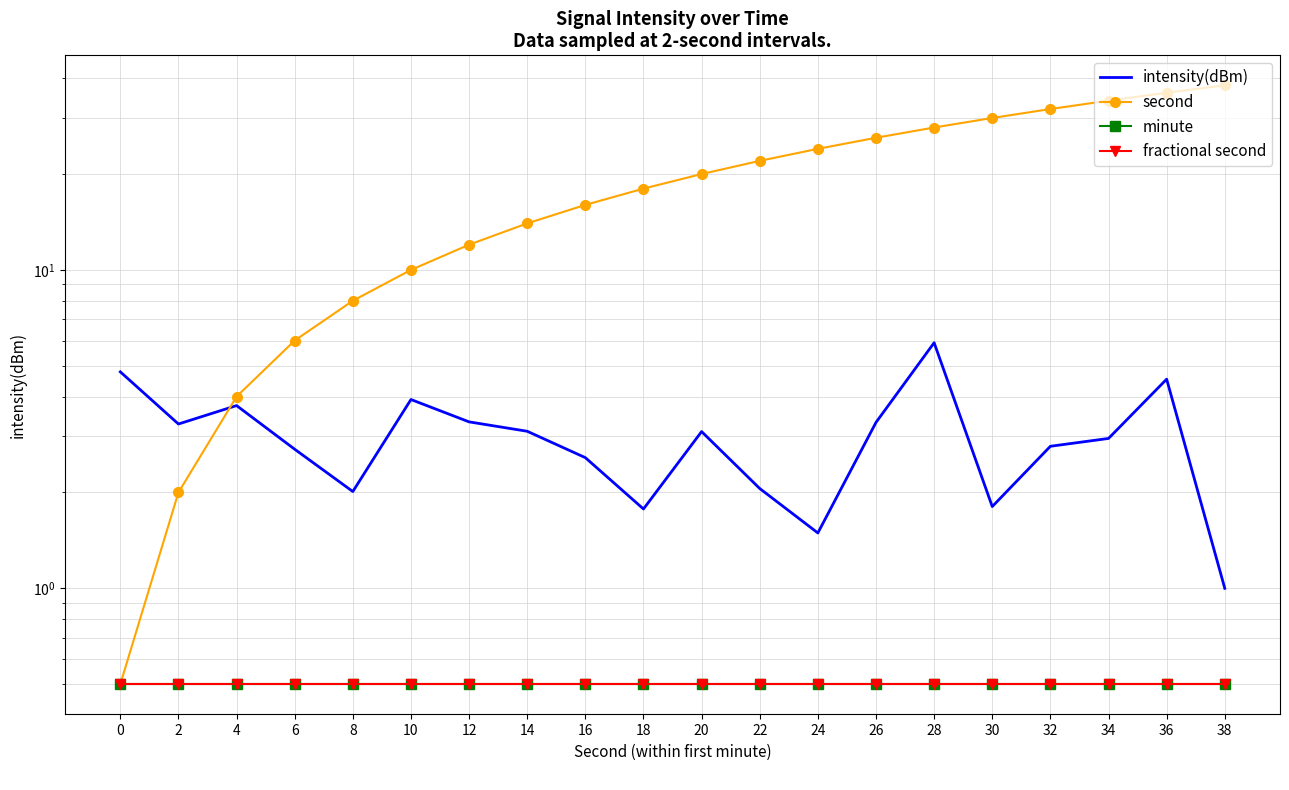

At which category is the sum across all series the highest?

36